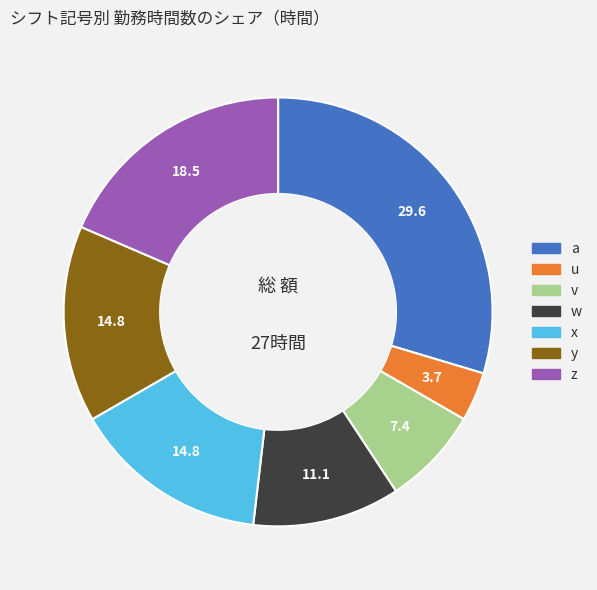

Is it true that y is 22% of the pie?

False